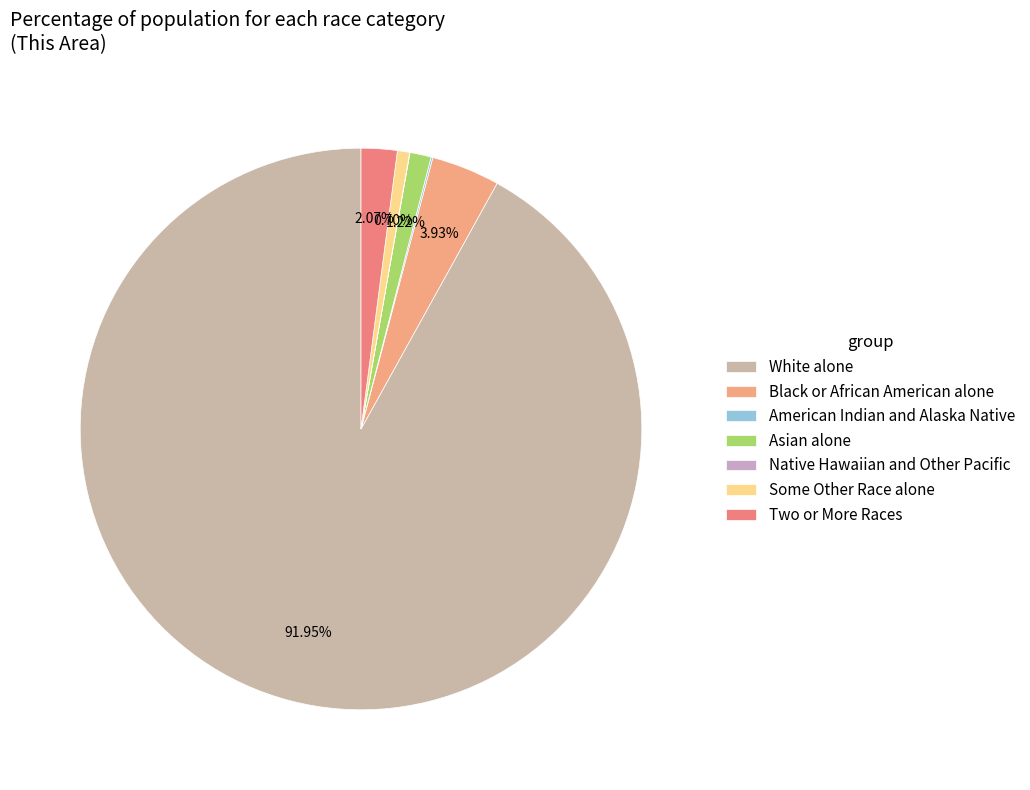

Is White alone the majority of the pie?

Yes